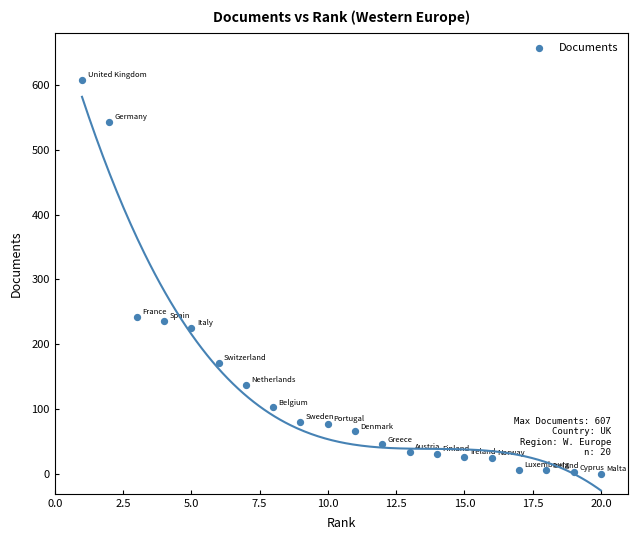

What is the range of Y values (max minus min)?

606